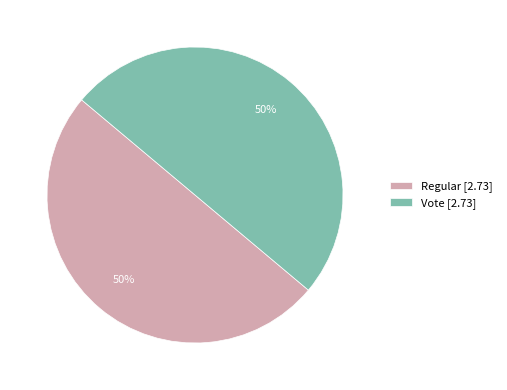

The Regular [2.73] slice represents 50% of the pie. True or false?

True